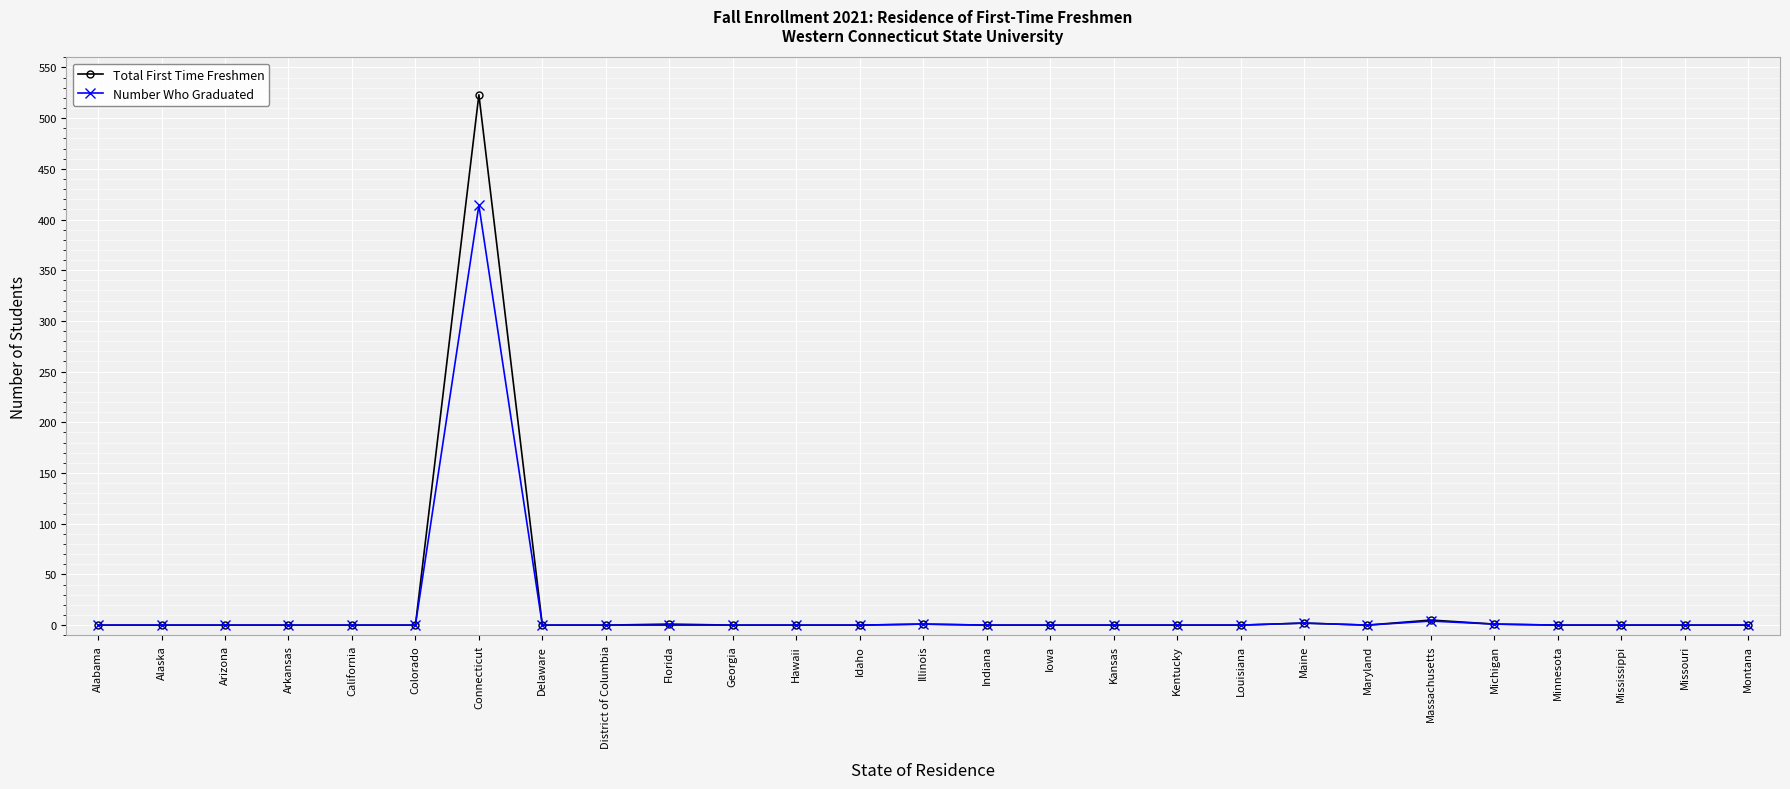

The value of Number Who Graduated at Minnesota is 226. True or false?

False